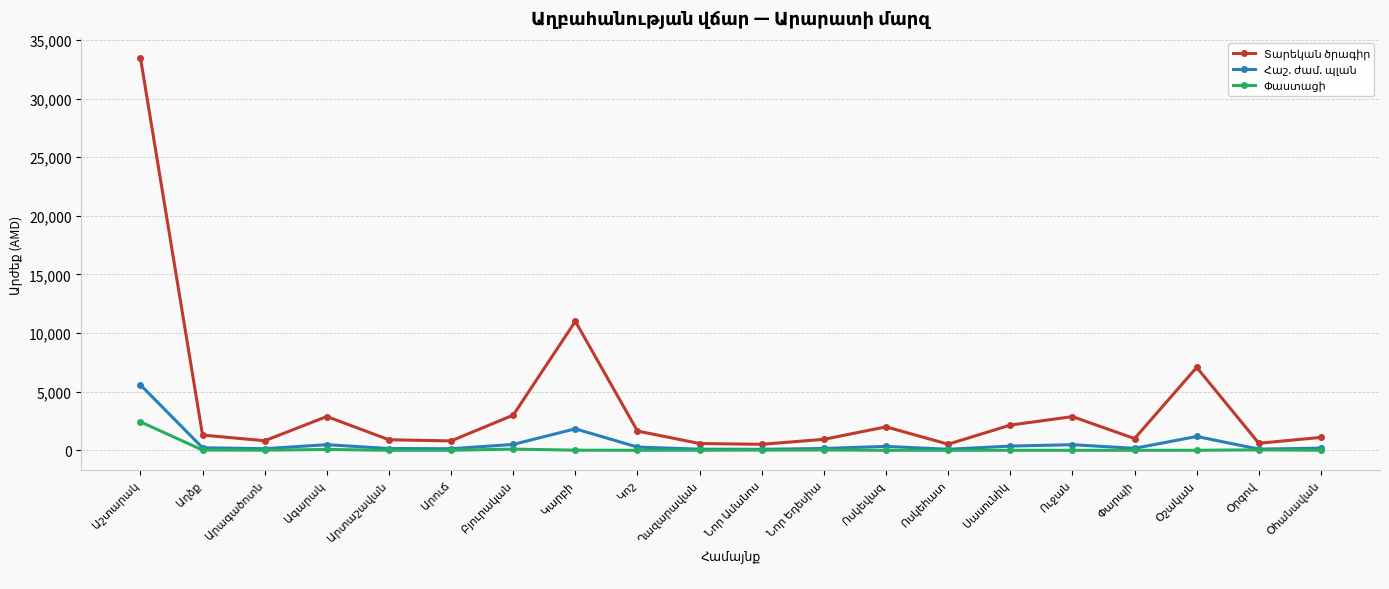

At how many categories does at least one series exceed 12452?

1